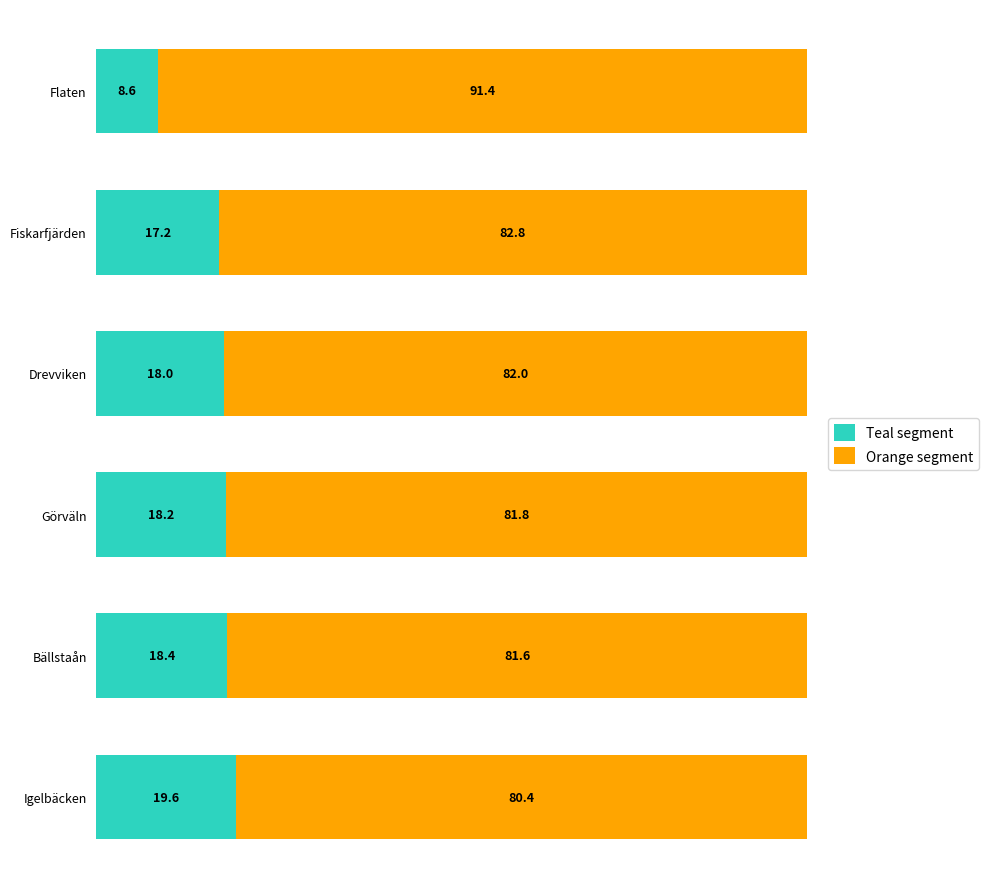

At which label is Teal segment closest to 14?

Fiskarfjärden